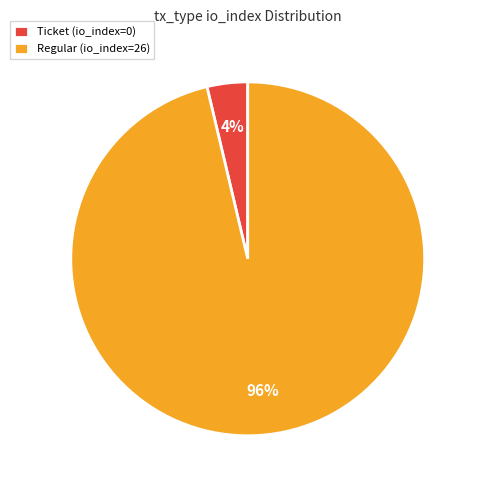

To the nearest percent, what percentage of the pie is Regular (io_index=26)?

96%